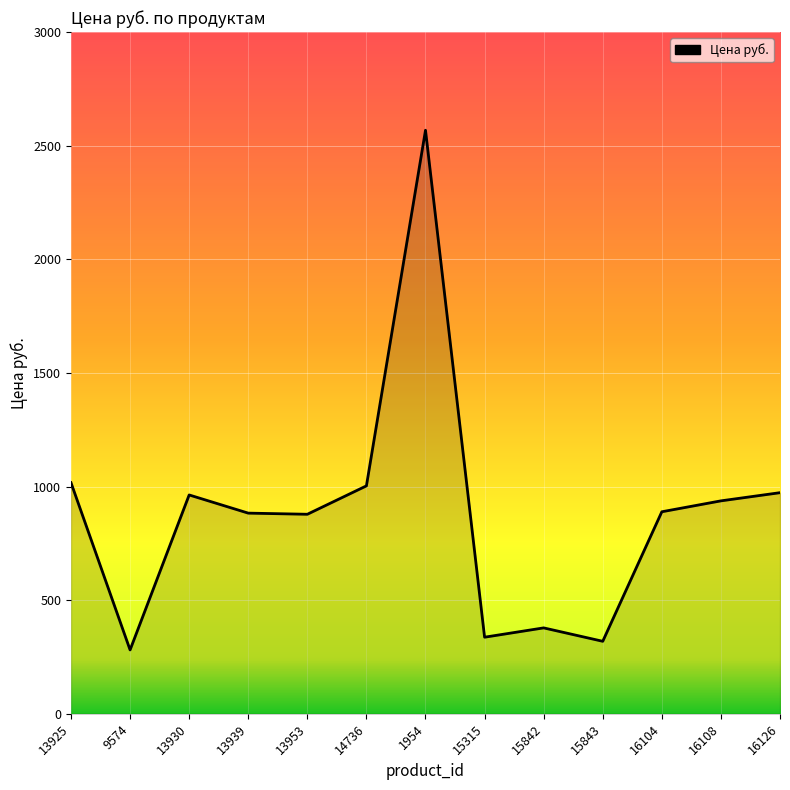

Is it true that the value at 16126 is 973?

True